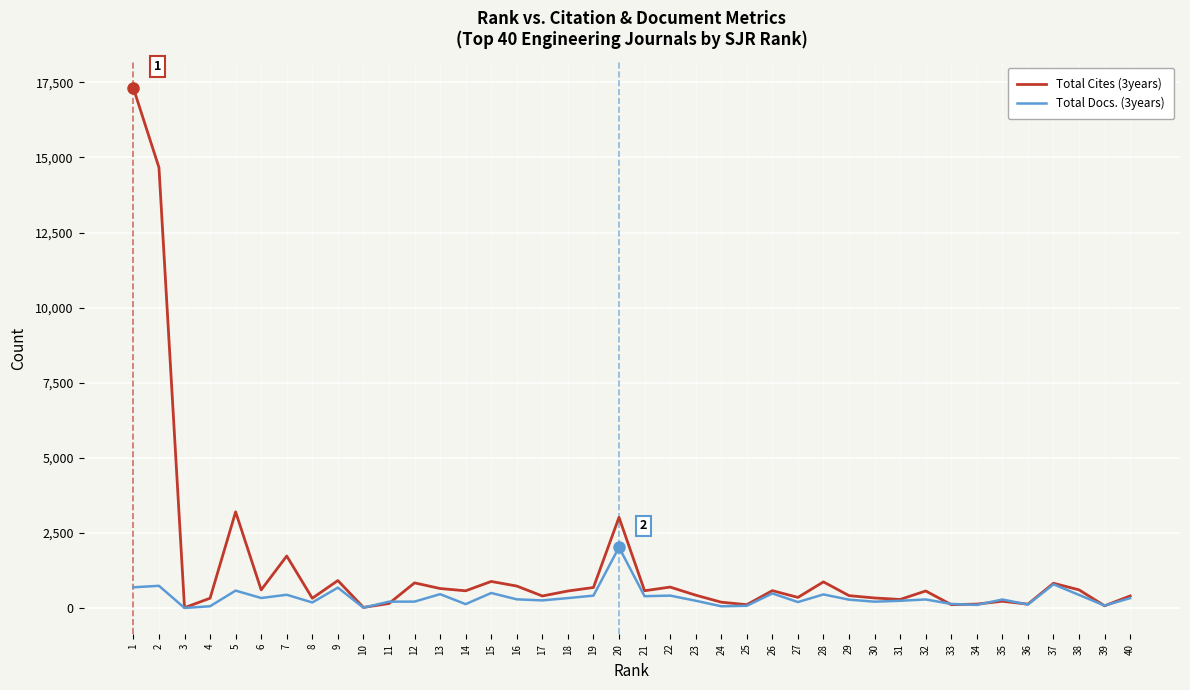

What is the difference between the second highest and second lowest values in the Total Cites (3years) series?

14645